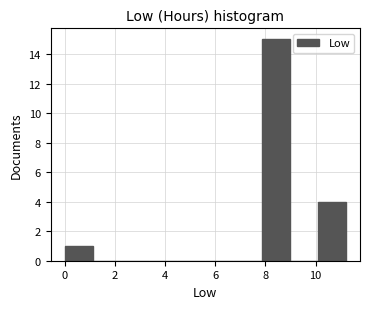

What is the height of the bar covering 7.8 to 9.0 on the x-axis? Neither the bar edges nor the heights are printed on the chart, so give them approximately, as read against the axes.

15